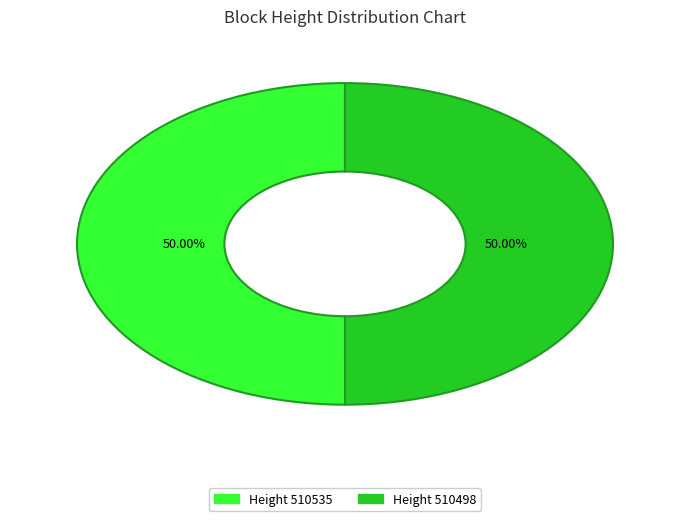

Count the number of slices in the pie.

2